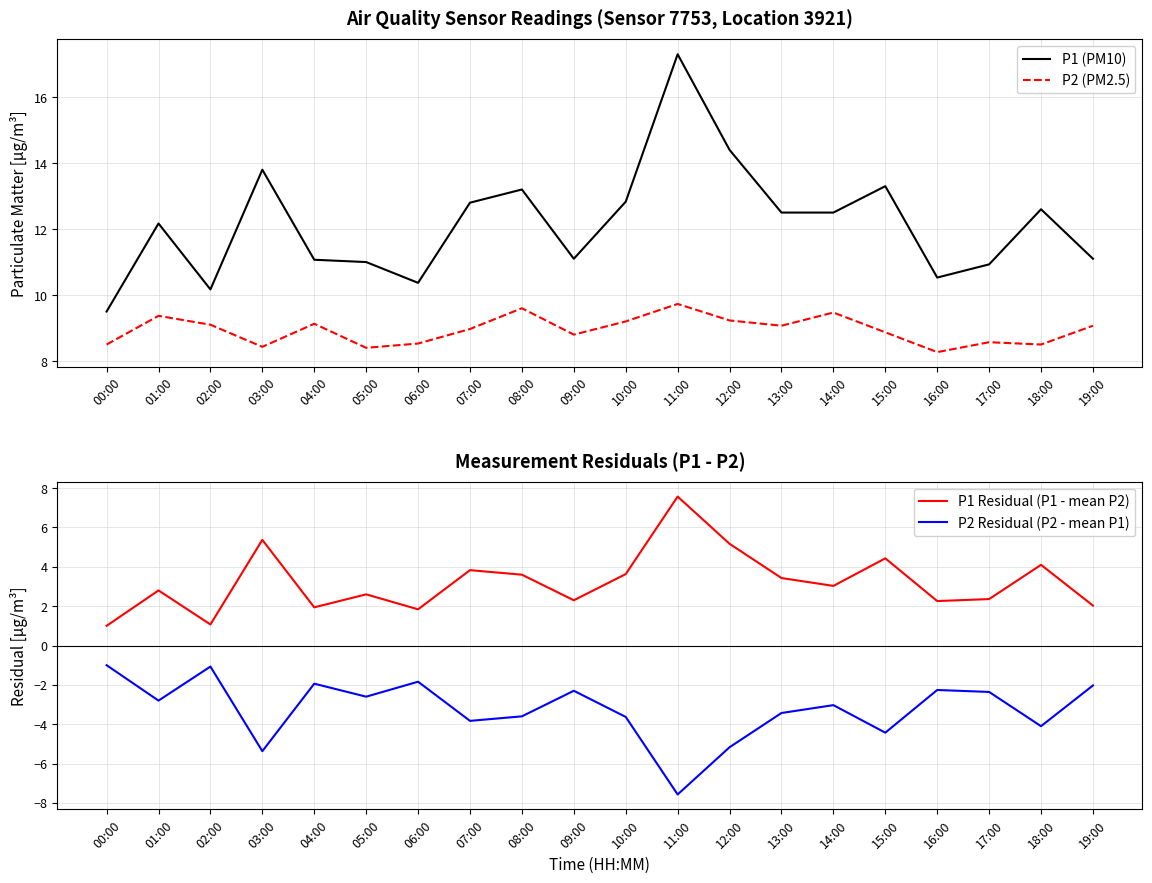

The value of P1 Residual (P1 - mean P2) at 05:00 is 2.6. True or false?

True